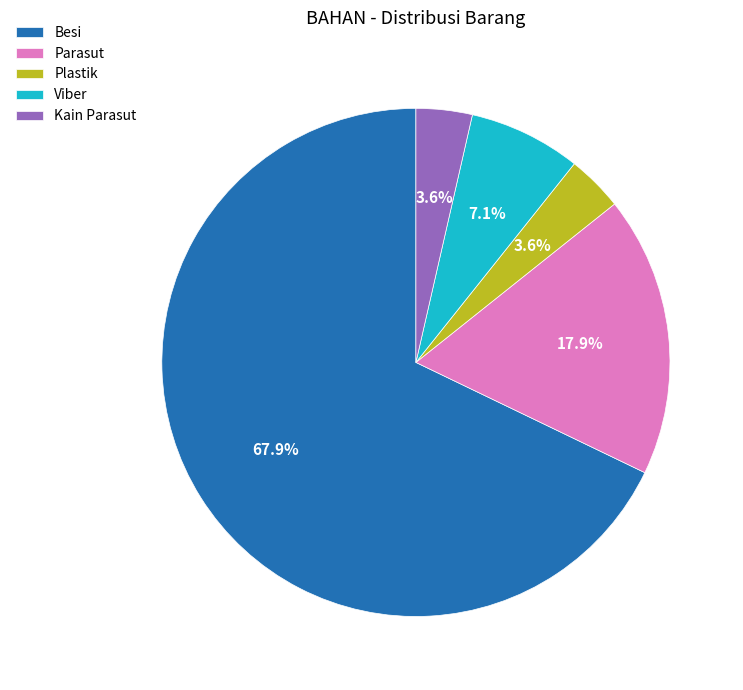

Is there any slice that represents more than half of the pie?

Yes